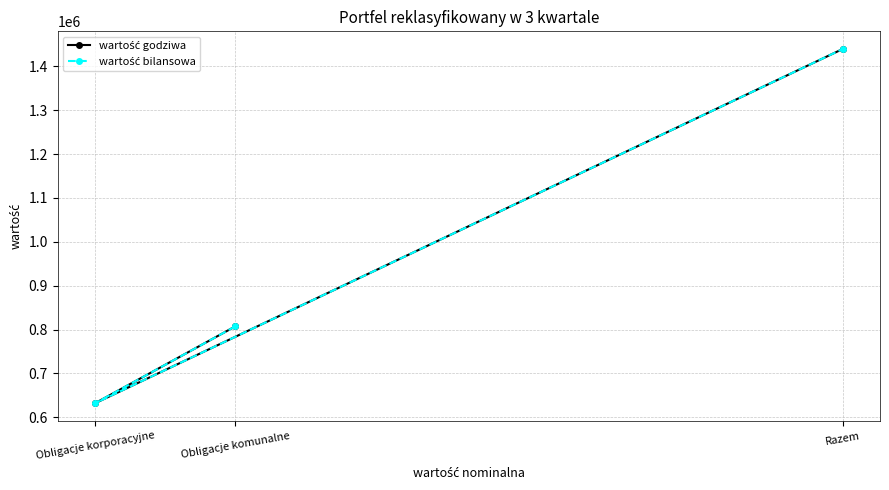

Between Obligacje komunalne and Obligacje korporacyjne, which series saw the biggest shift?

wartość godziwa